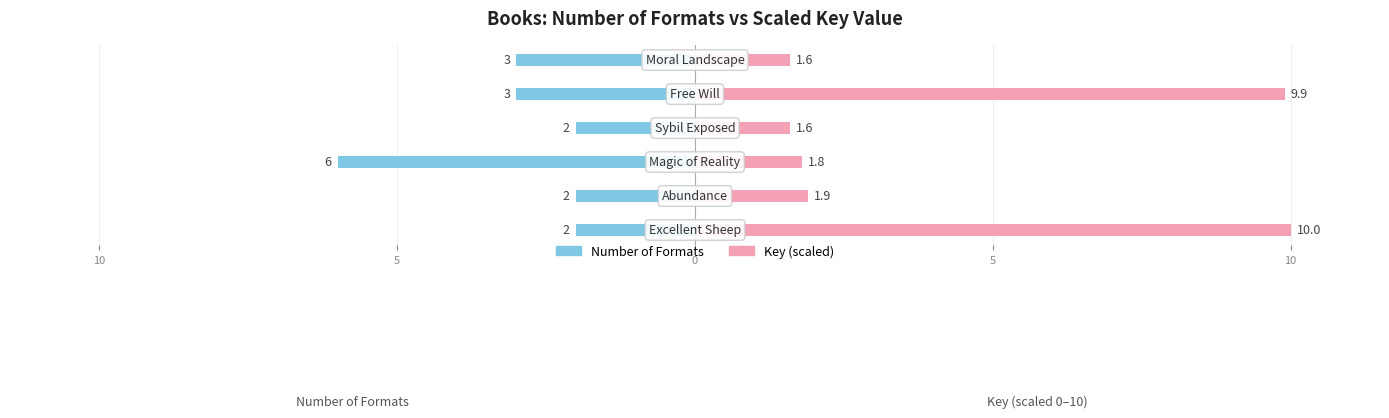

What is the lowest value of the Key (scaled) series?

1.6